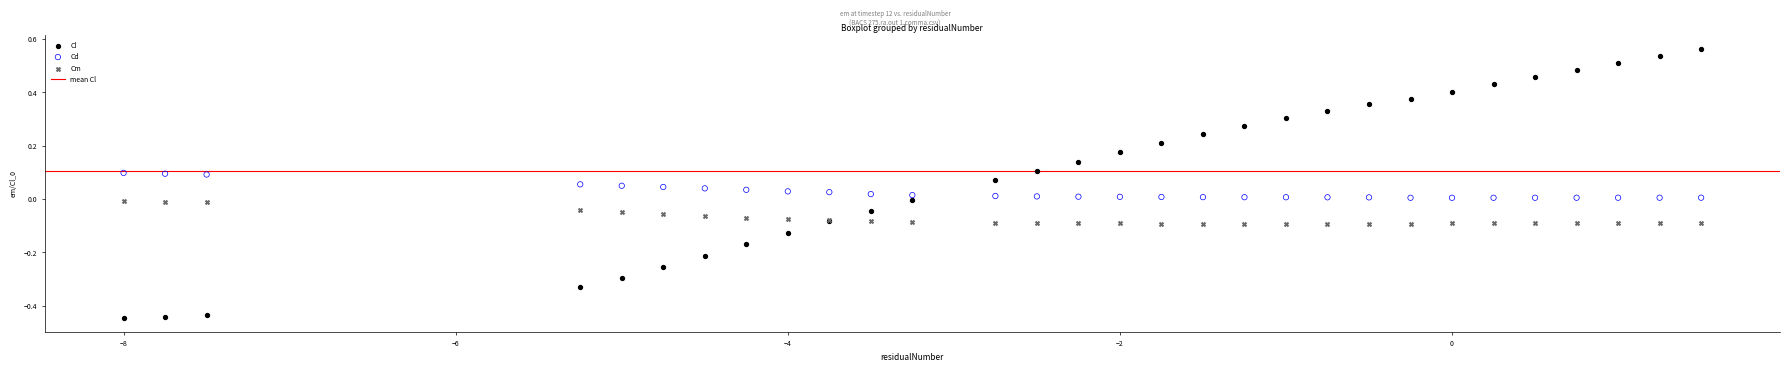

What is the X range (max minus min) for the scatter plot?

9.5